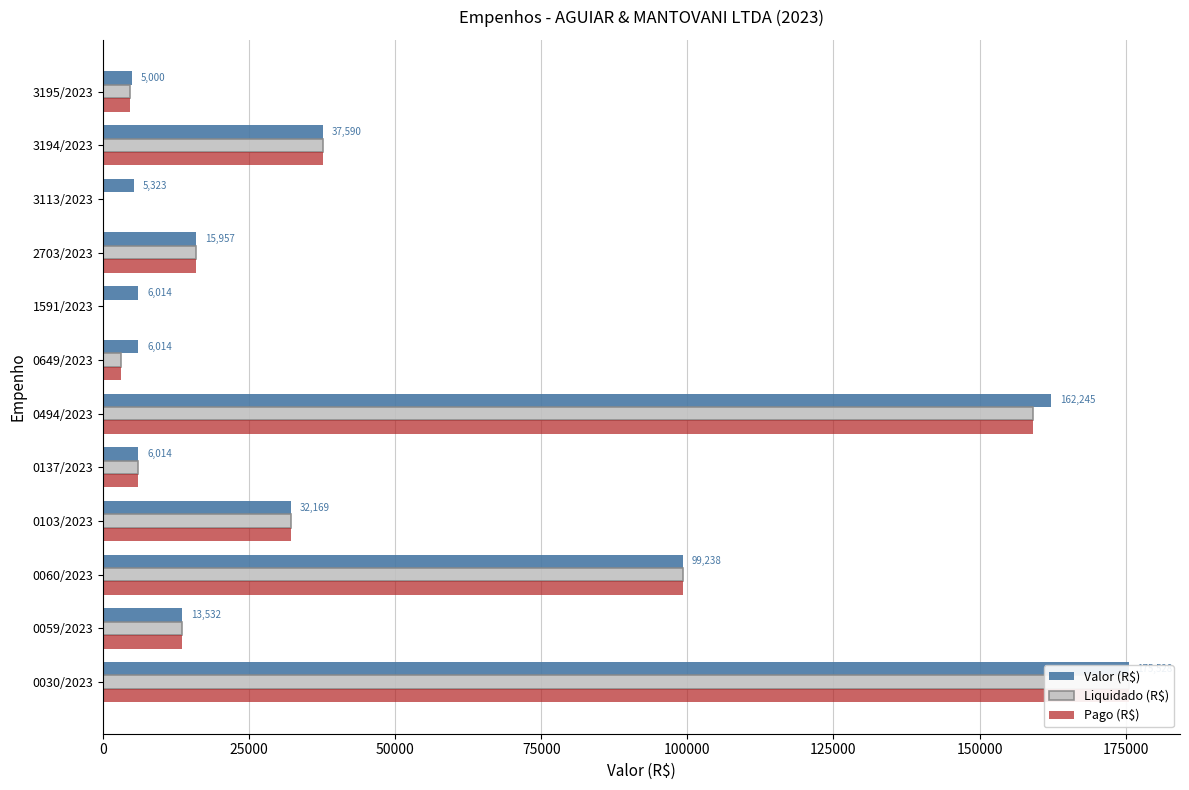

At how many categories does at least one series exceed 1647?

12